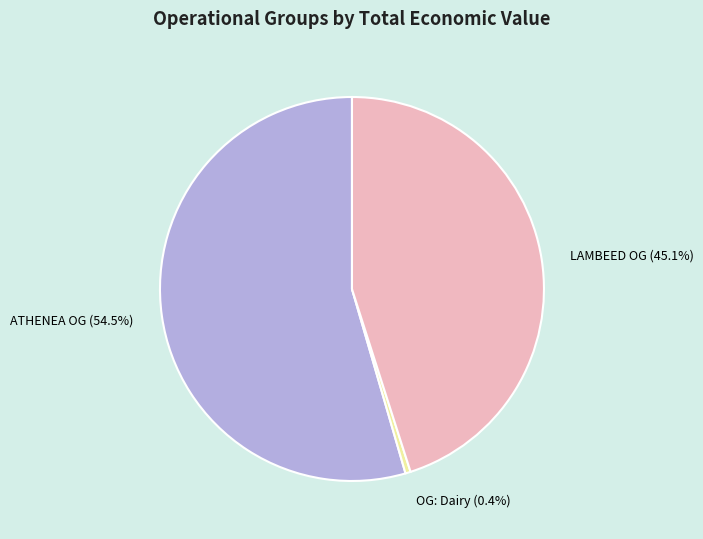

Does any single category account for the majority?

Yes